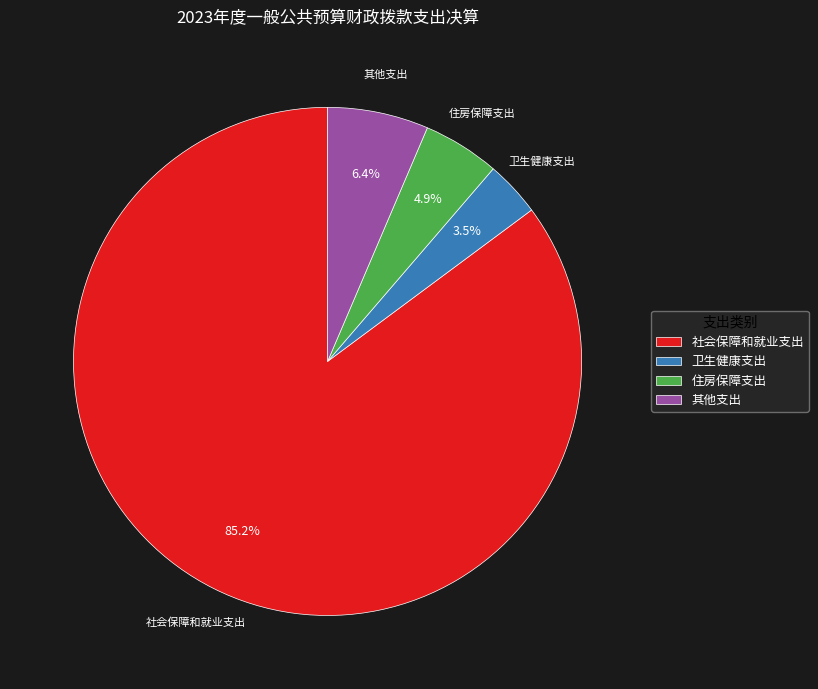

What percentage is NOT represented by 卫生健康支出?

96.5%